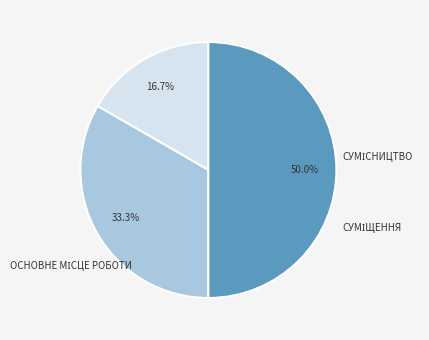

How many segments does this pie chart have?

3